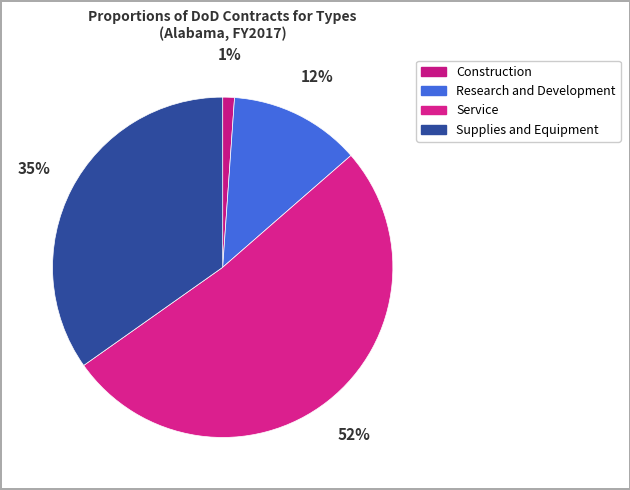

Is it true that Research and Development is 12% of the pie?

True